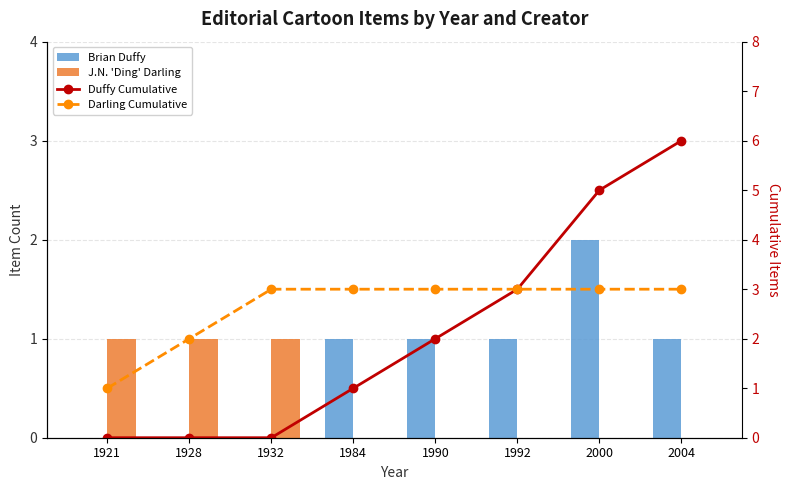

Rank the categories by Darling Cumulative value from lowest to highest.

1921, 1928, 1932, 1984, 1990, 1992, 2000, 2004